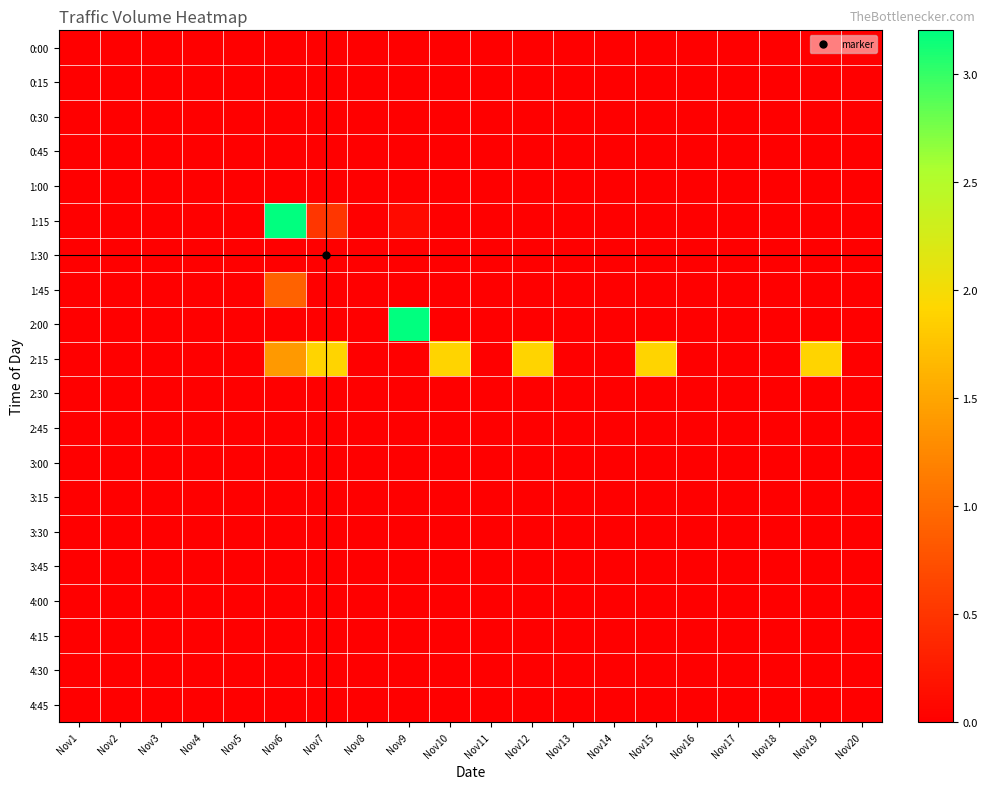

How many series are shown in this chart?

20